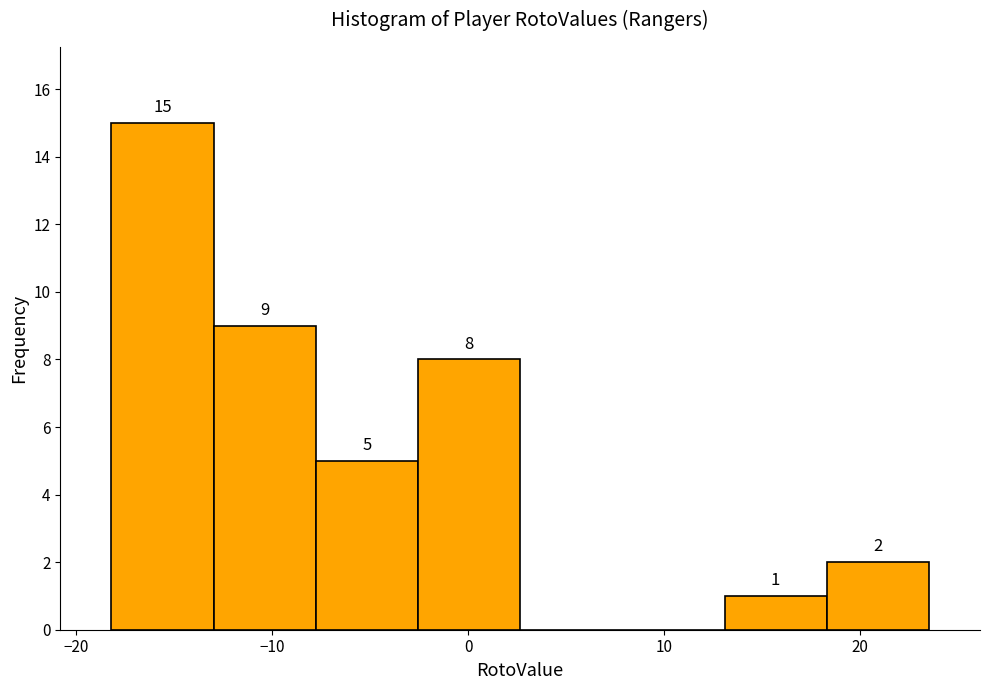

Which range on the x-axis has the tallest bar?

-18 to -13